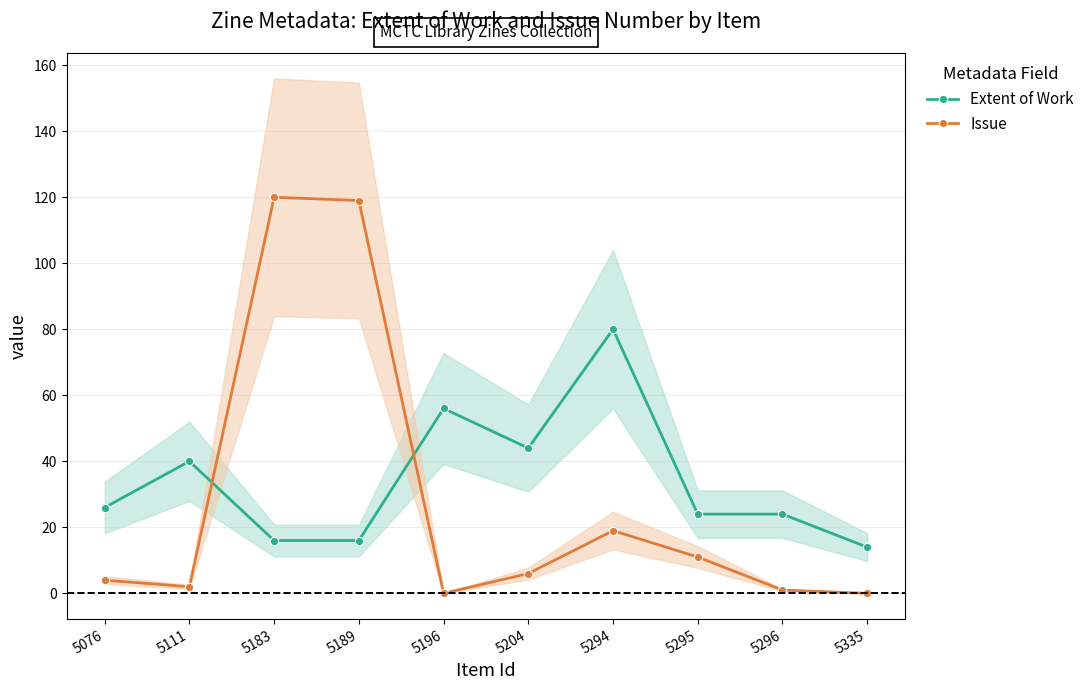

What is the value of the Extent of Work point at the 4th from the left?

16